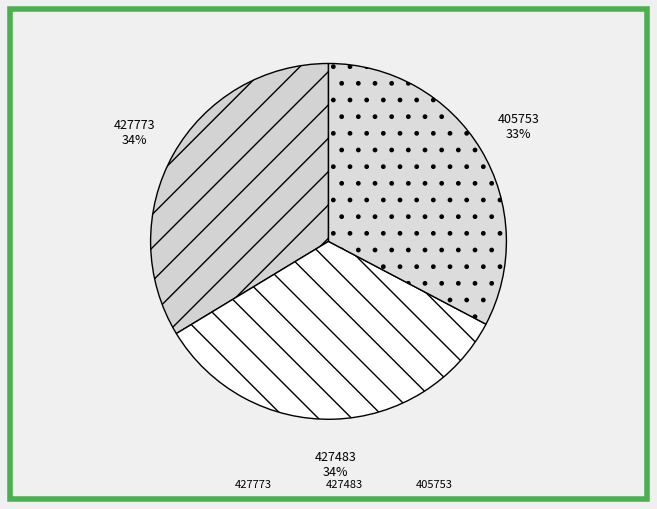

Count the number of slices in the pie.

3